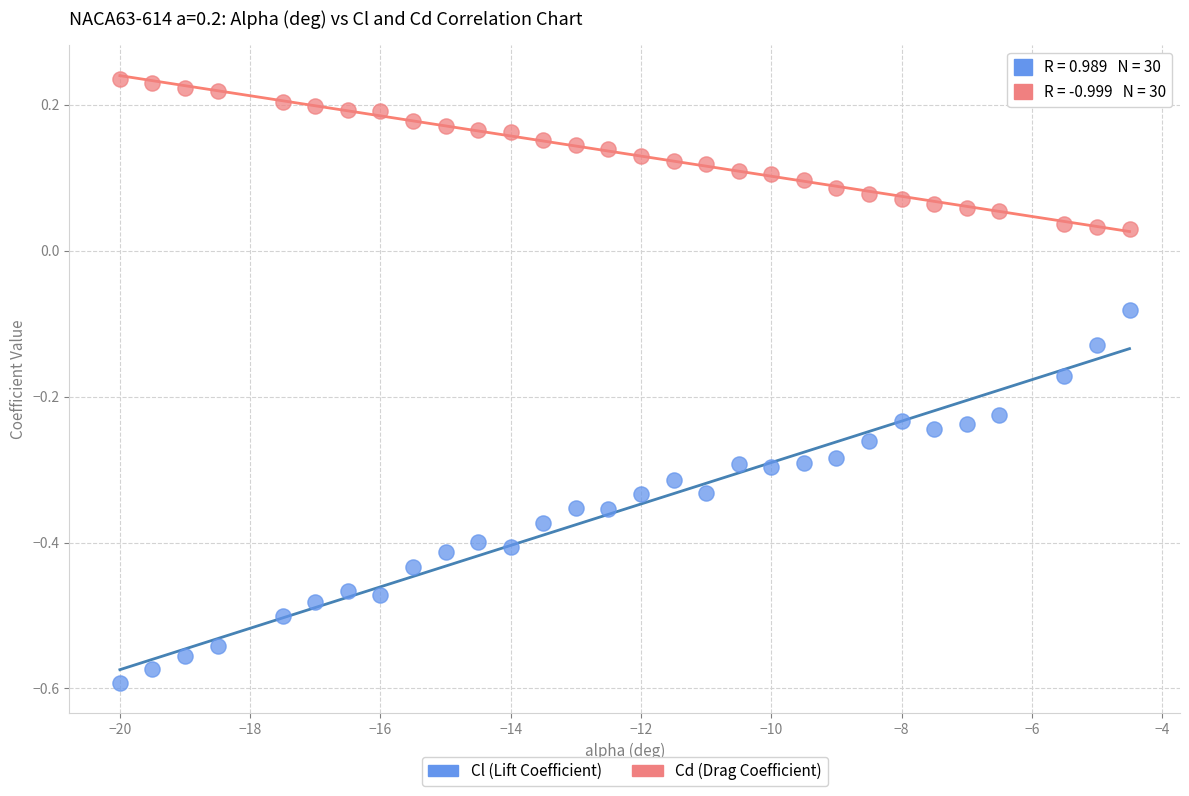

Which series reaches the maximum Y coordinate?

Cd (Drag Coefficient)